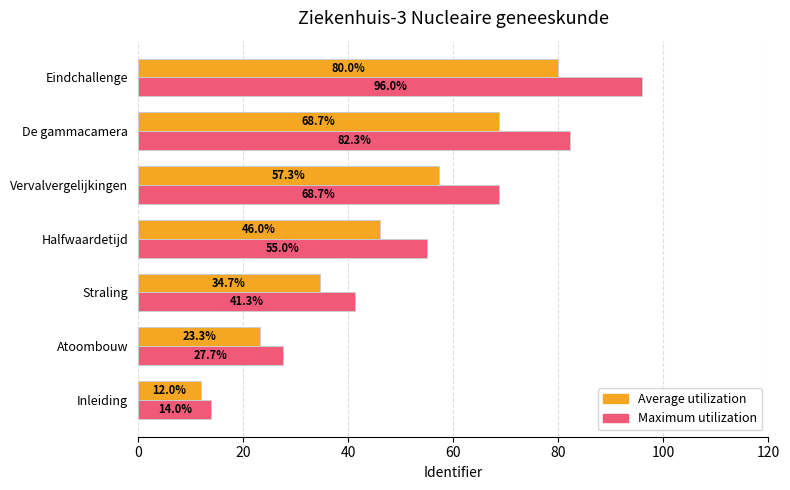

Rank the series by their maximum value, from lowest to highest.

Average utilization, Maximum utilization